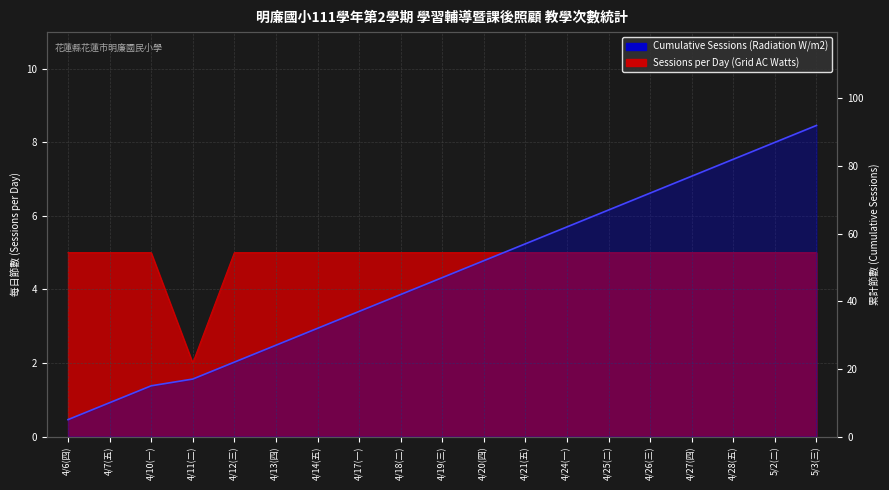

What is the sum of the values at 4/14(五) and 5/3(三)?

124